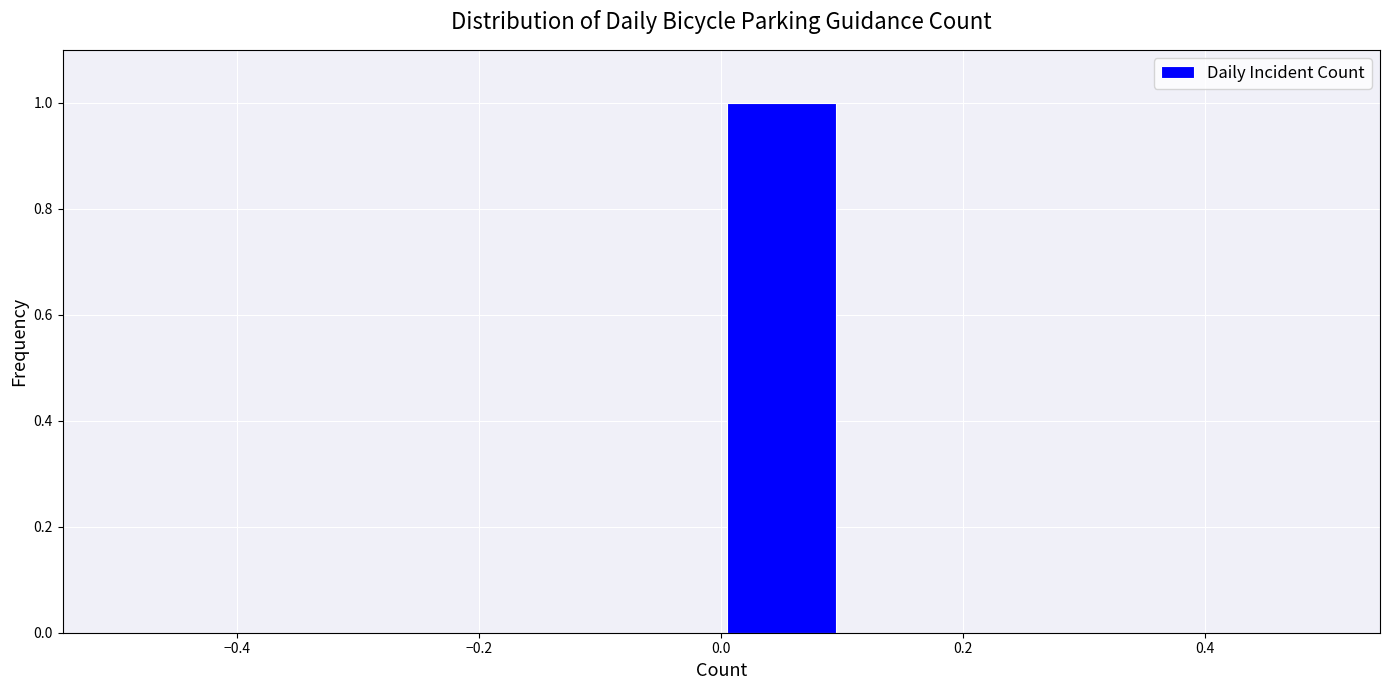

What is the height of the bar covering 0.0 to 0.1 on the x-axis? The values are not printed on the chart, so give them approximately, as read against the axis.

1